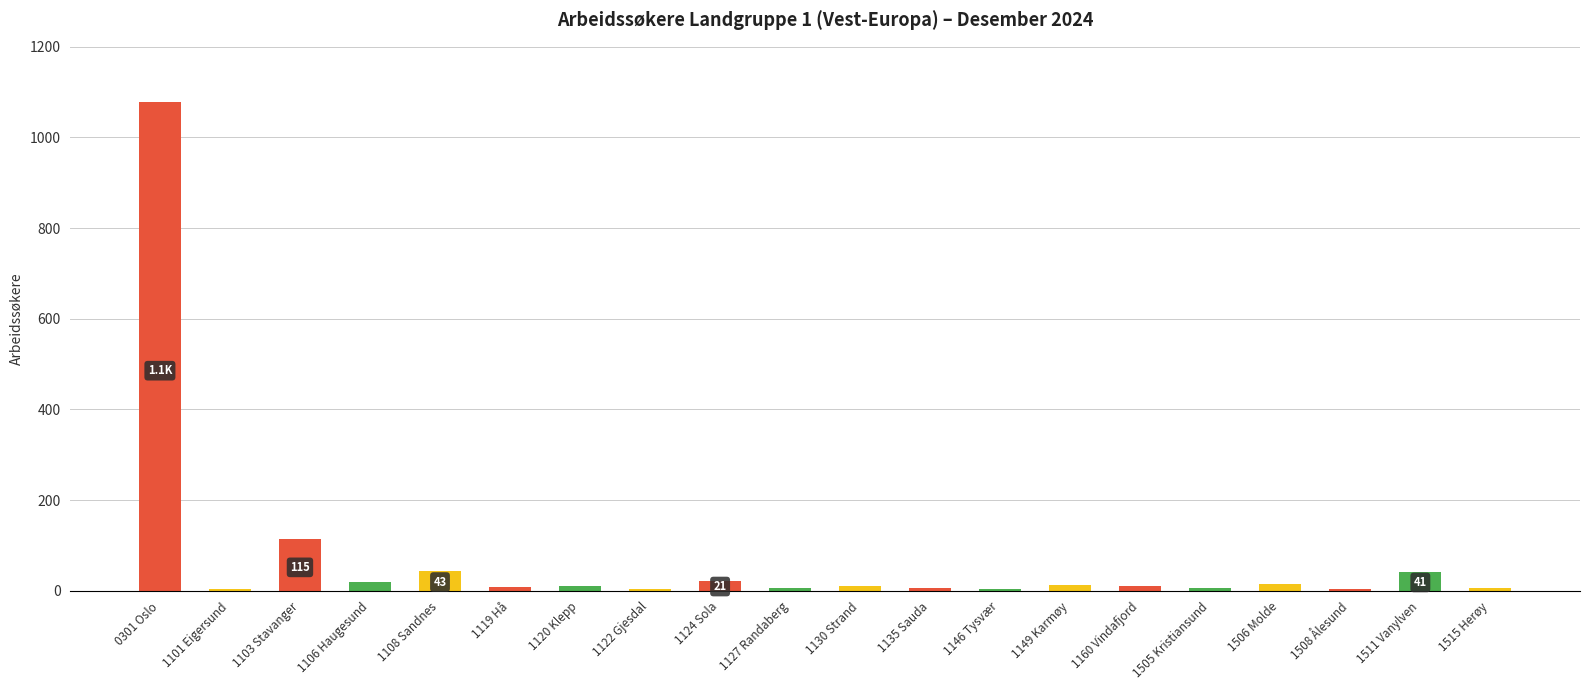

What is the average value?

71